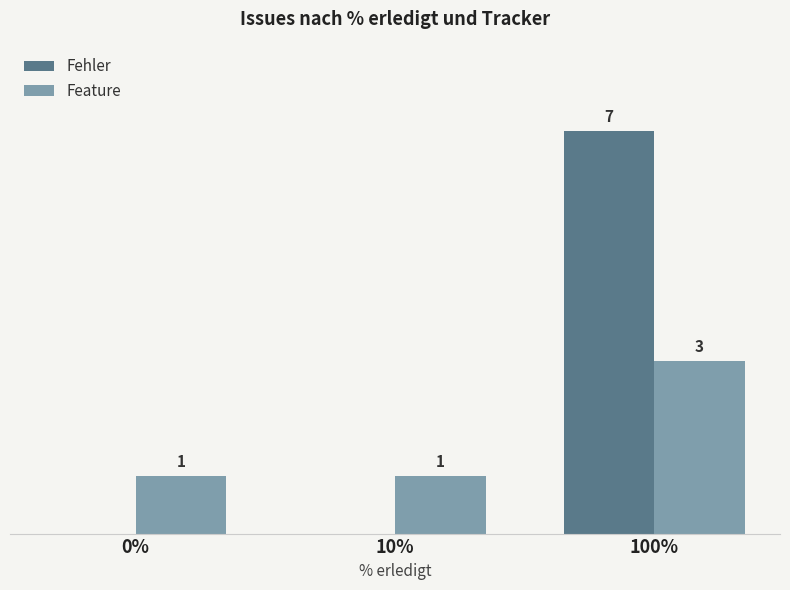

What are all the series names shown in the legend?

Fehler, Feature